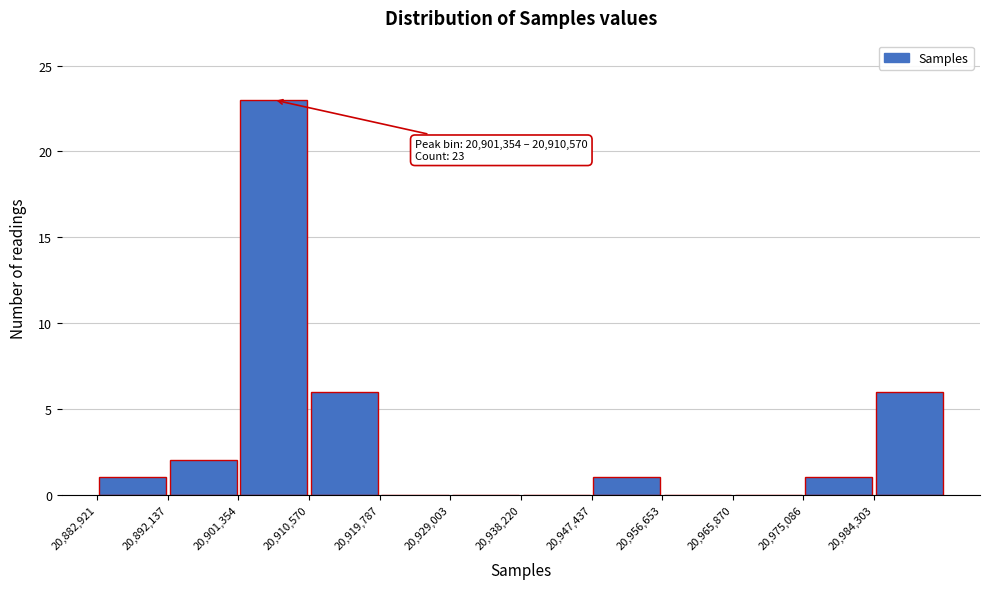

Which range on the x-axis has the tallest bar?

20901000 to 20911000